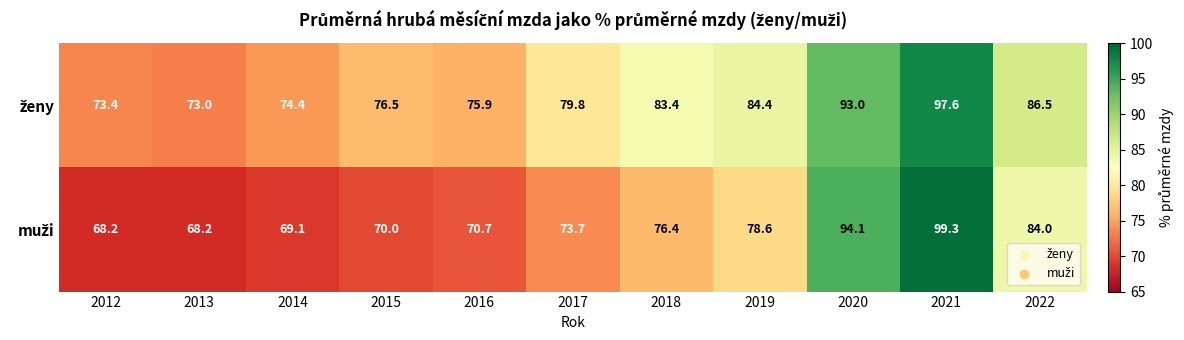

What is the greatest value displayed?

99.3